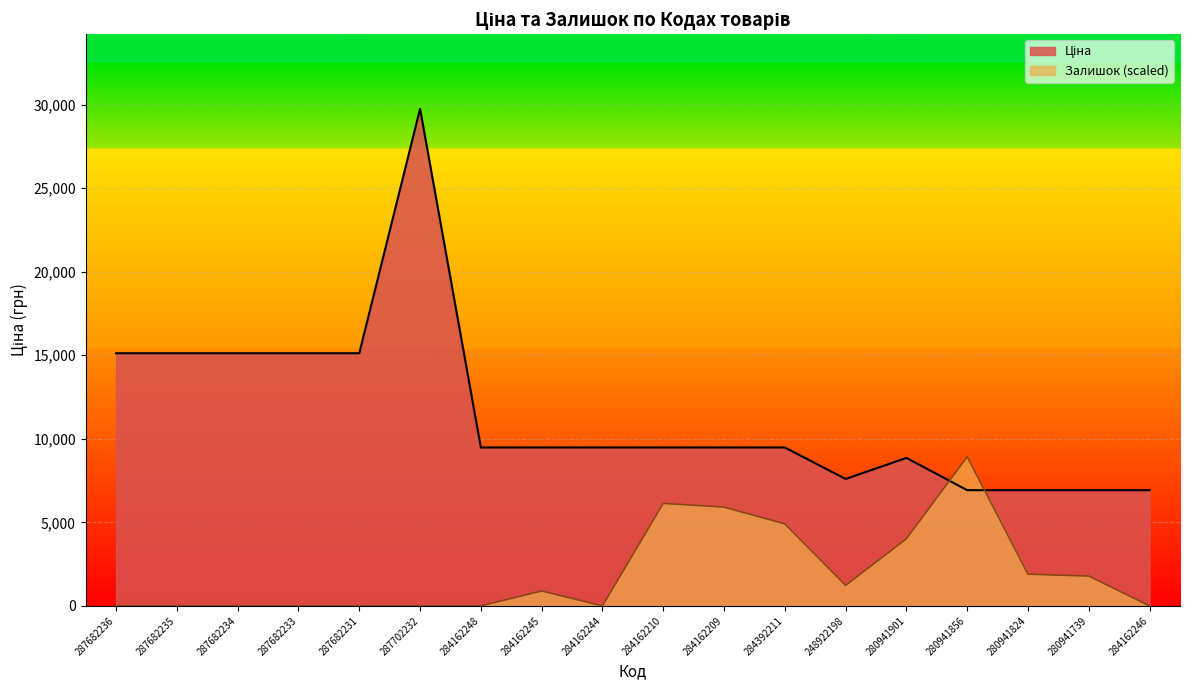

Which label corresponds to the largest value in the chart?

287702232